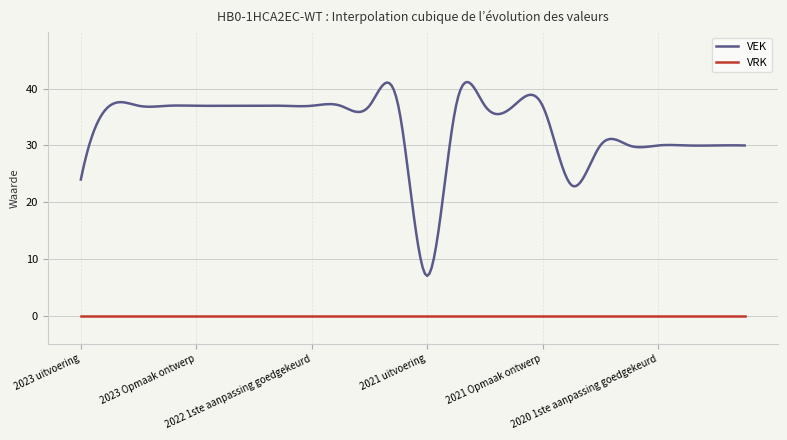

List the series in order of their overall mean, highest first.

VEK, VRK